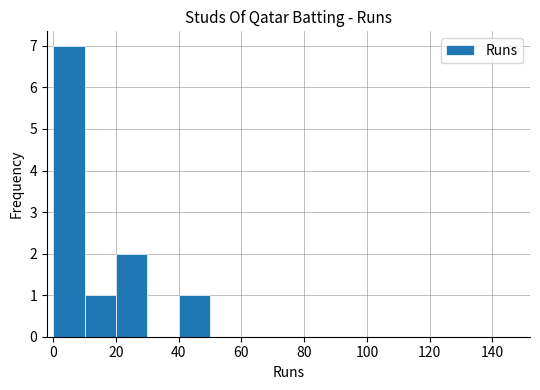

Are the bars horizontal?

No